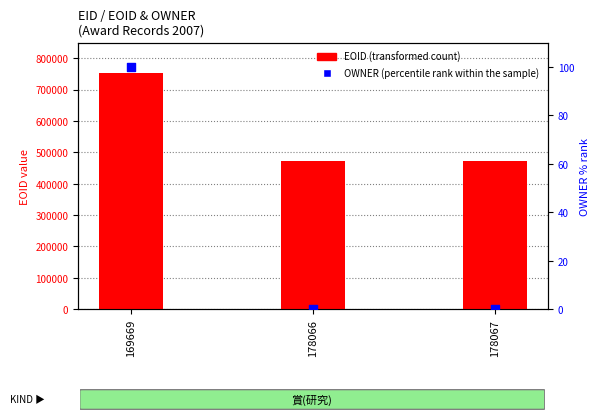

At which category is the sum across all series the highest?

169669